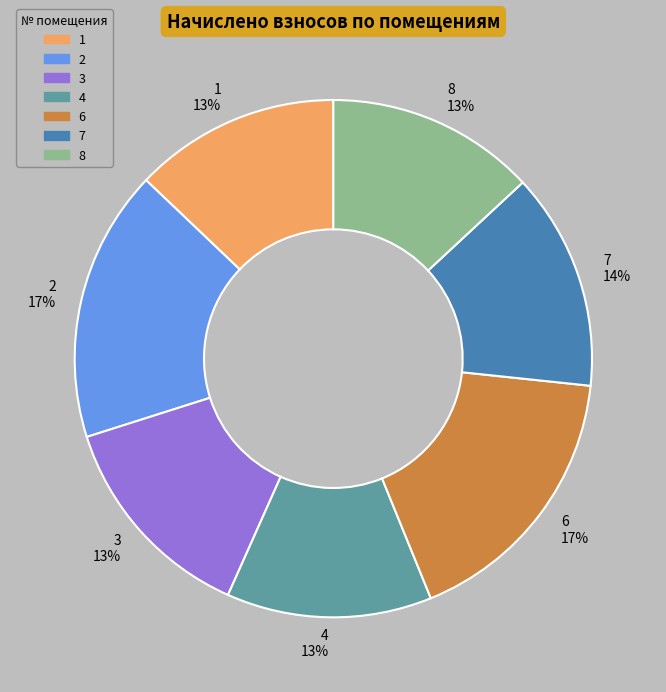

Approximately how many times larger is the value at 1 13% compared to 8 13%?

1.0